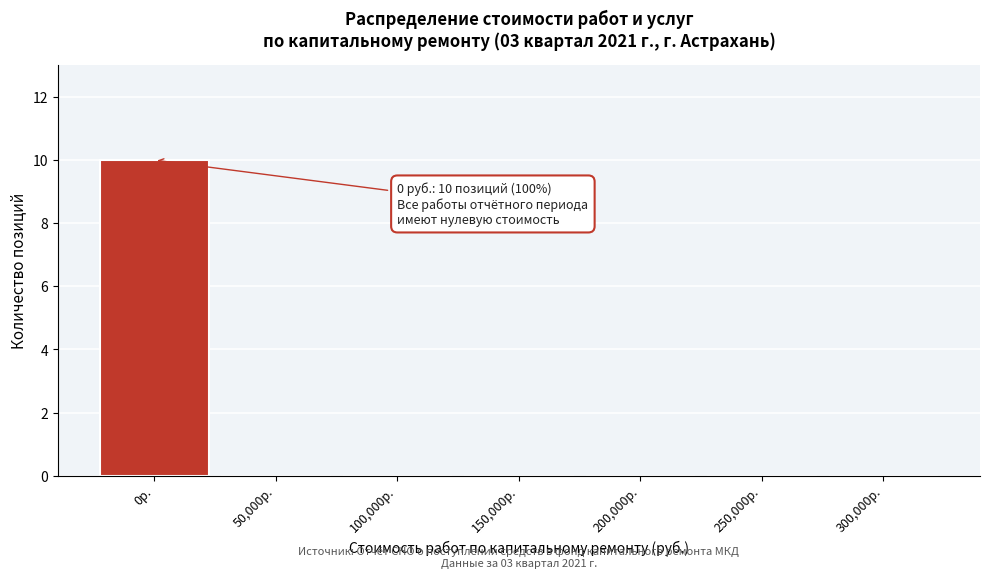

Reading right to left, list all the values displayed in this chart.

300,000р.=0	250,000р.=0	200,000р.=0	150,000р.=0	100,000р.=0	50,000р.=0	0р.=10